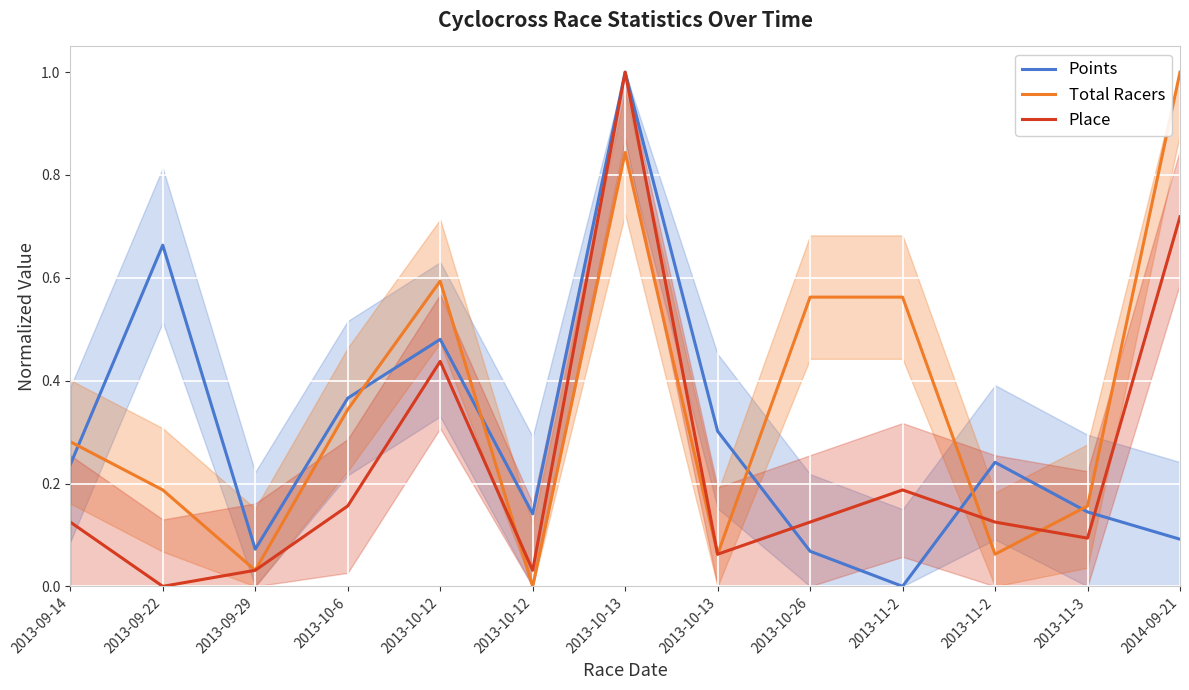

At which category does the chart reach its minimum across all series?

2013-11-2